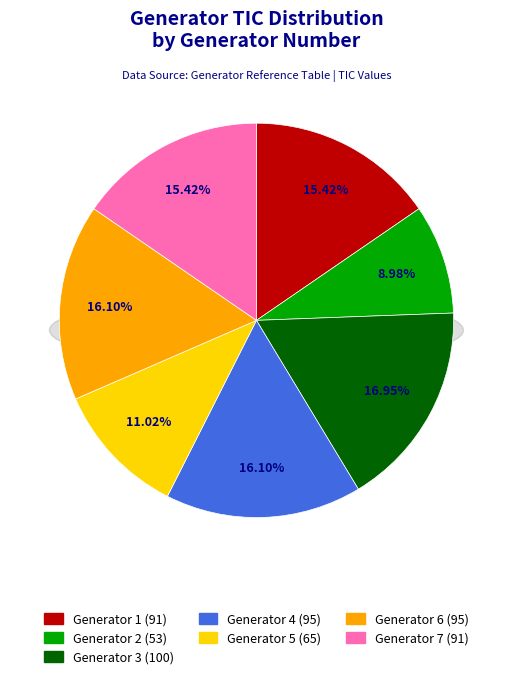

Does any single category account for the majority?

No